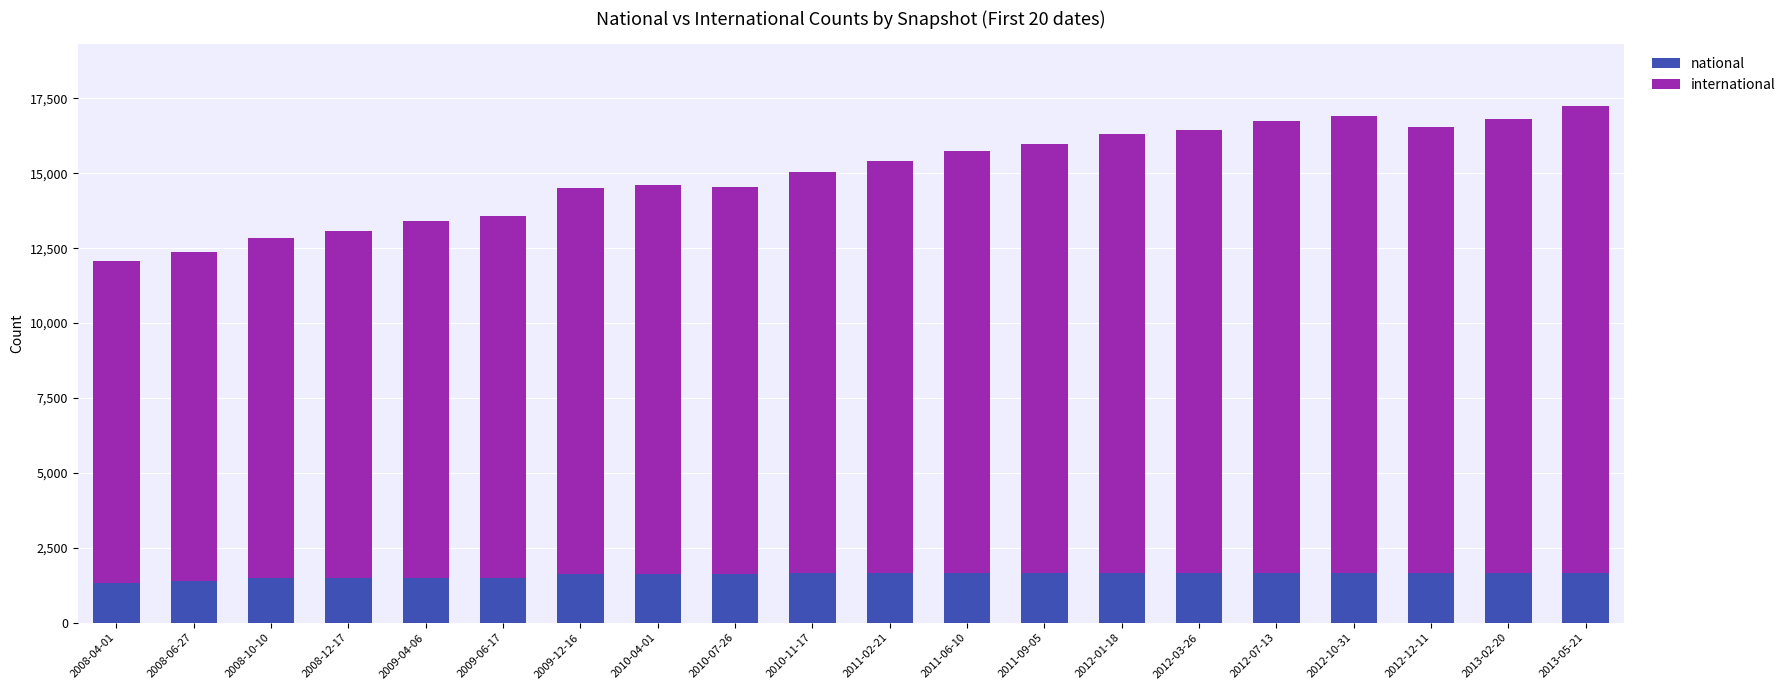

What value does the national series have at 2010-11-17?

1644